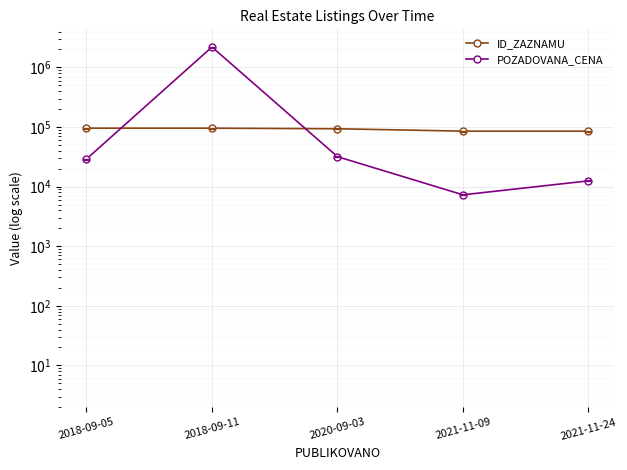

Reading left to right, extract all data points from this chart.

ID_ZAZNAMU: 2018-09-05=95733	2018-09-11=95662	2020-09-03=93547	2021-11-09=85249	2021-11-24=85224
POZADOVANA_CENA: 2018-09-05=29000	2018-09-11=2200000	2020-09-03=31800	2021-11-09=7280	2021-11-24=12490